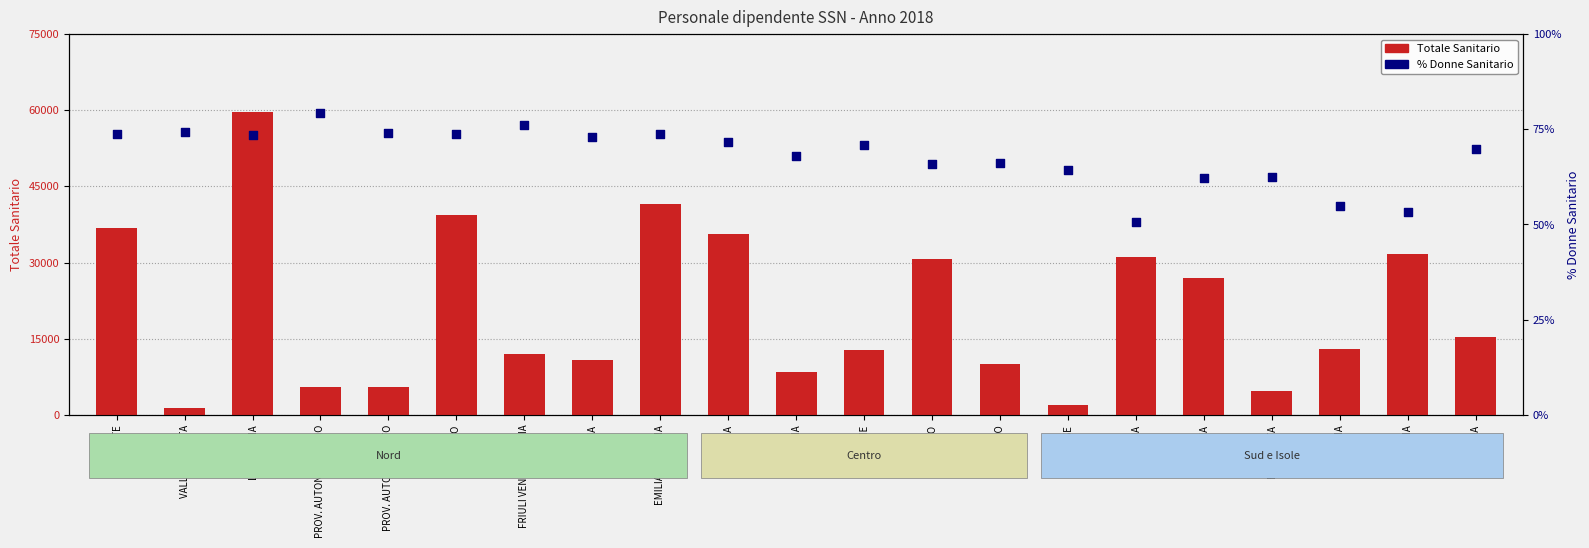

Is the value of % Donne Sanitario at PROV. AUTON. BOLZANO greater than the value of Totale Sanitario at CAMPANIA?

No